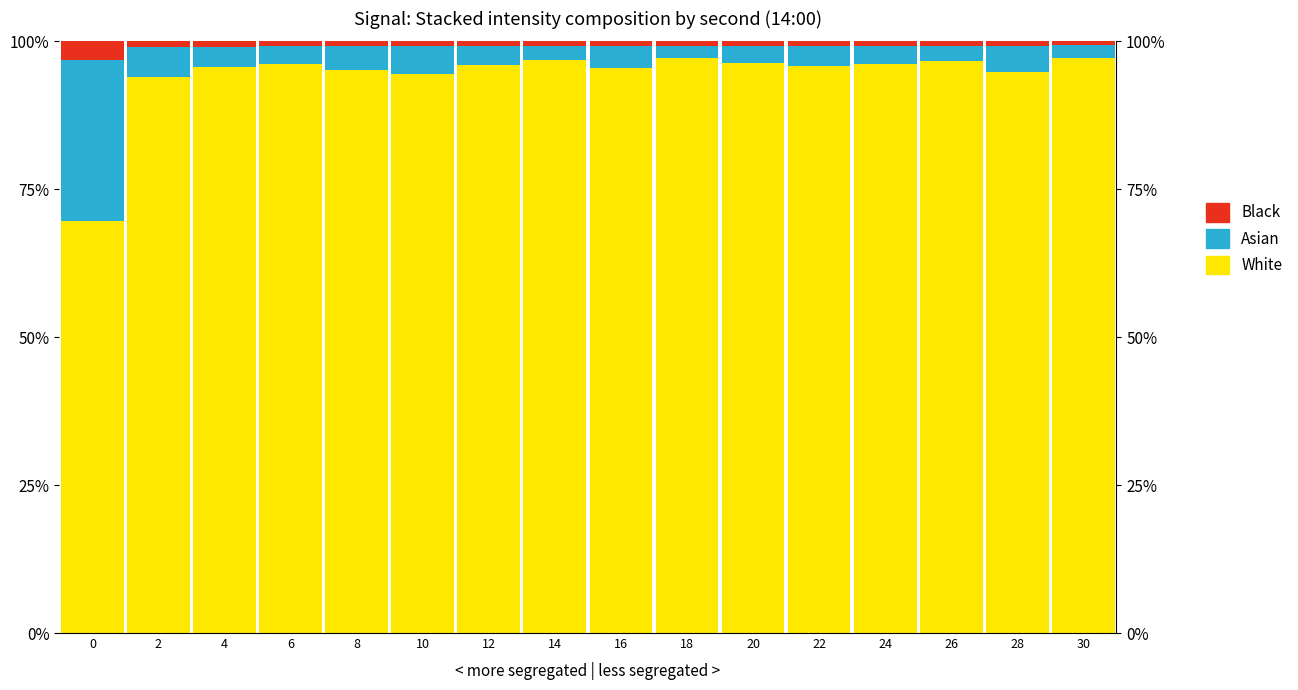

What is the sum of all White values?

15.1